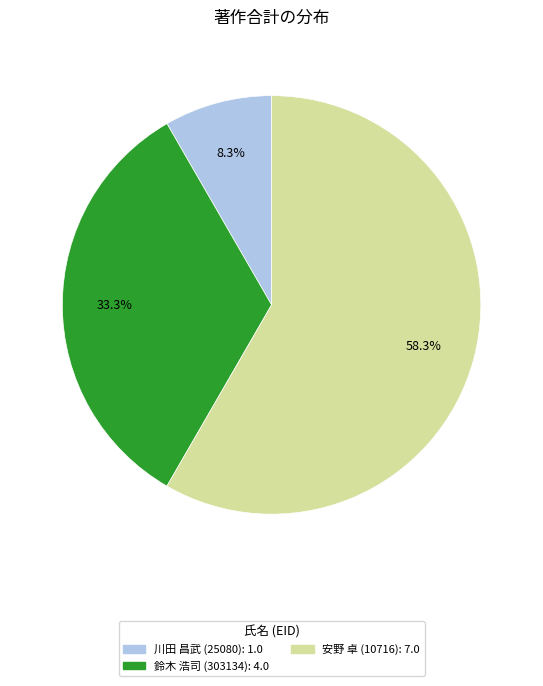

How many segments does this pie chart have?

3